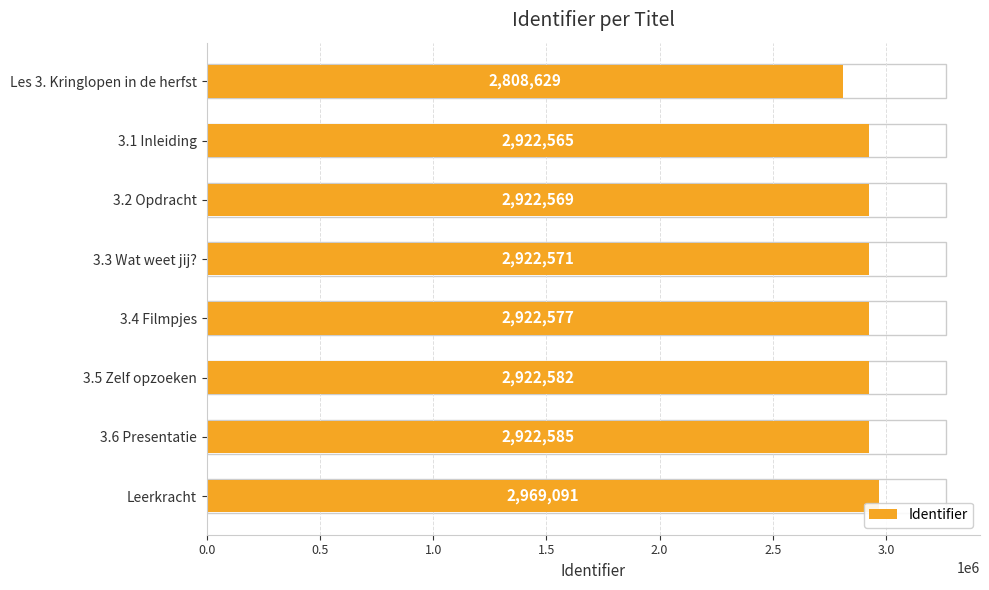

Rank the categories by value from highest to lowest.

Leerkracht, 3.6 Presentatie, 3.5 Zelf opzoeken, 3.4 Filmpjes, 3.3 Wat weet jij?, 3.2 Opdracht, 3.1 Inleiding, Les 3. Kringlopen in de herfst